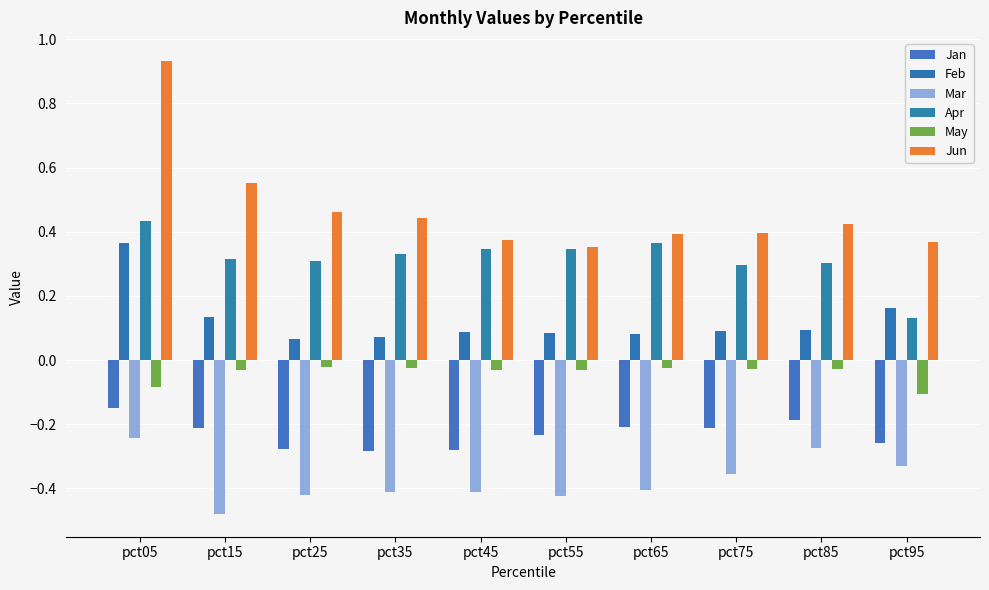

At how many categories does at least one series exceed 0?

10